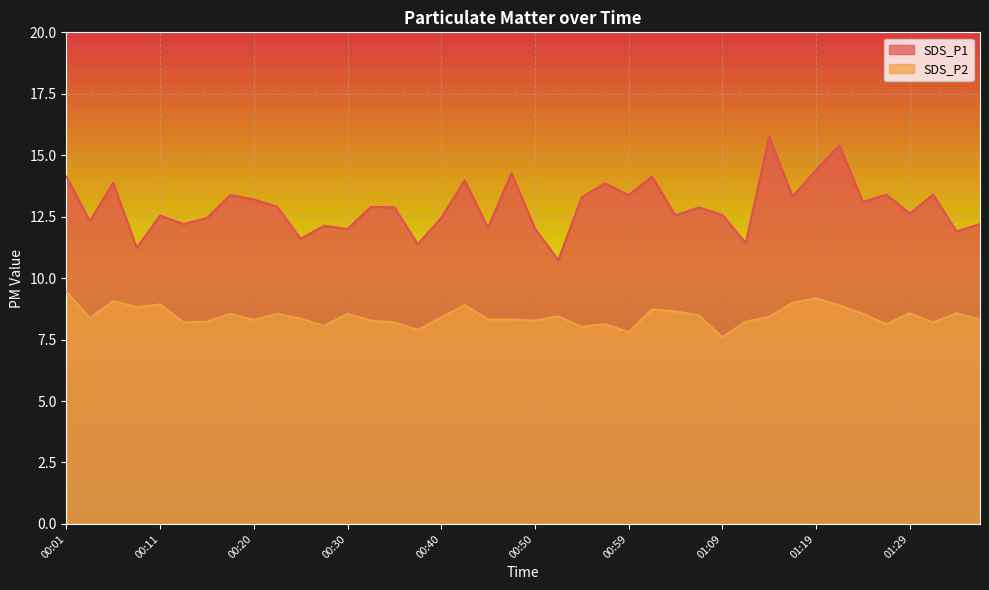

Where does the SDS_P1 series first go above 12?

00:01